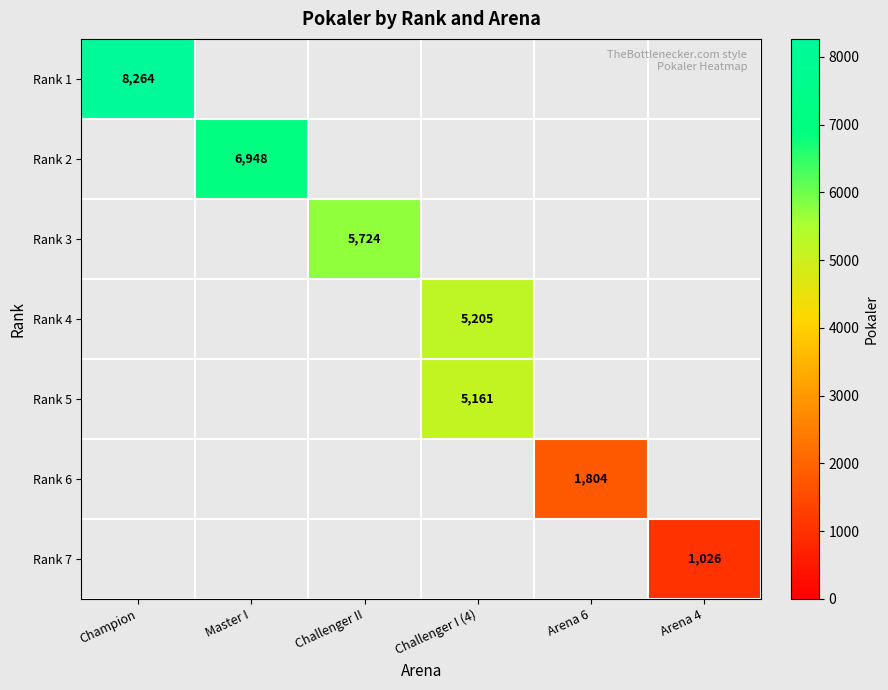

What is the minimum value shown in the chart?

1026.0